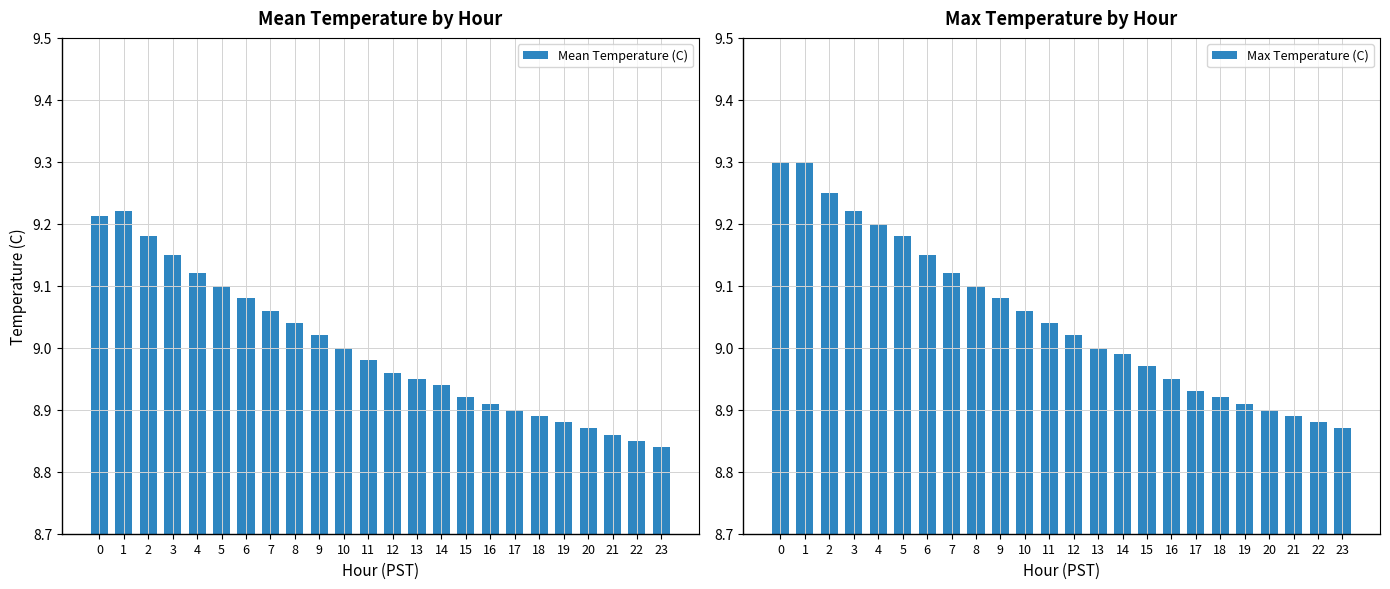

How many bars are there in each group?

2